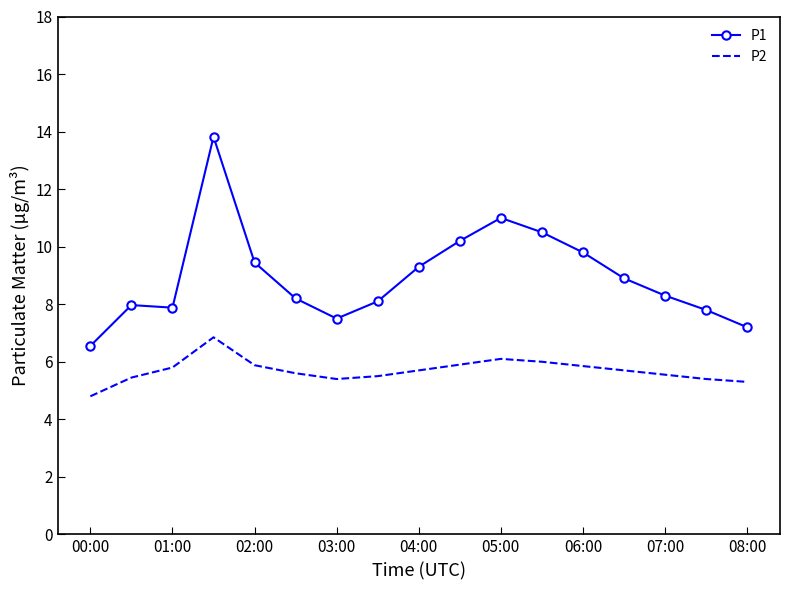

Which series has the largest total across all categories?

P1